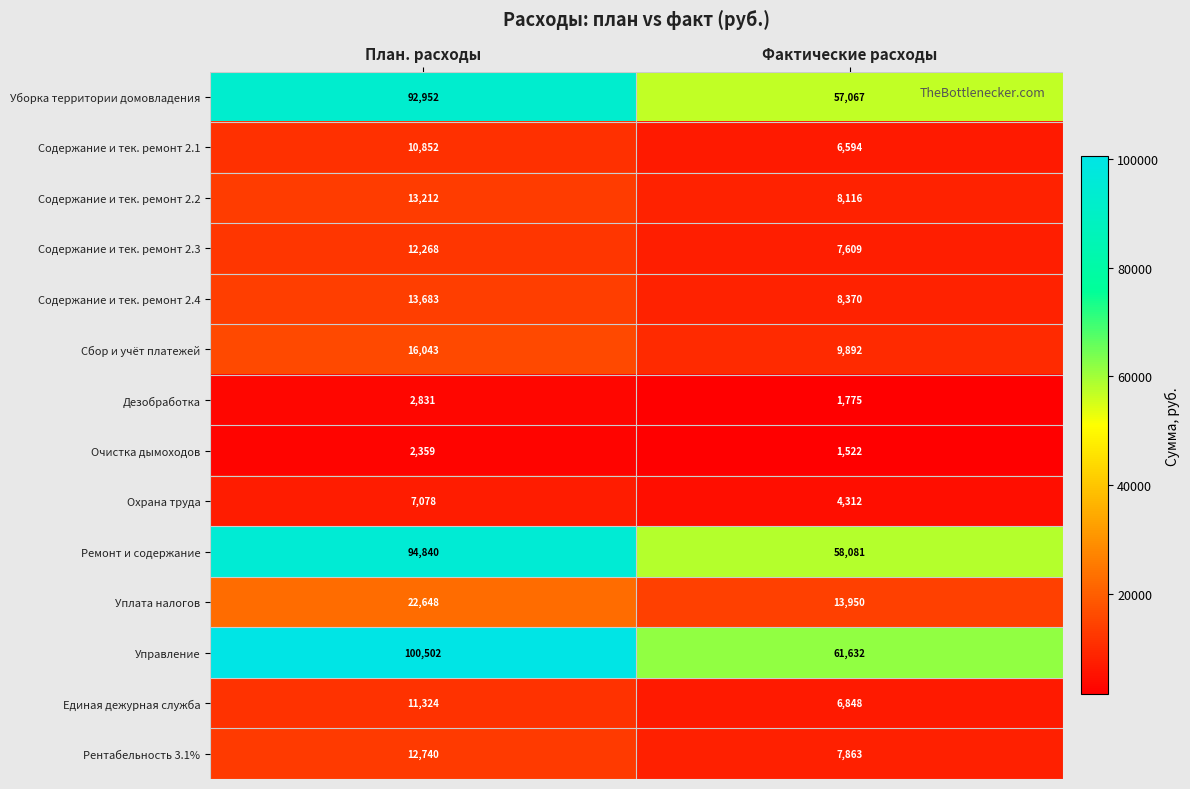

At how many categories does at least one series exceed 36656?

2